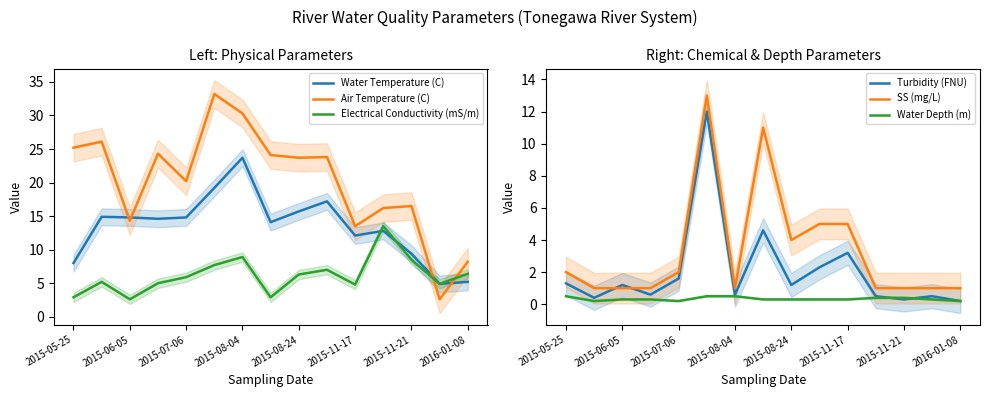

After their last crossing, which series has the higher values: Air Temperature (C) or Electrical Conductivity (mS/m)?

Air Temperature (C)